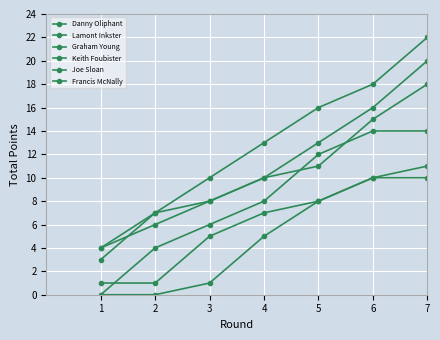

Does the chart have visible grid lines?

Yes